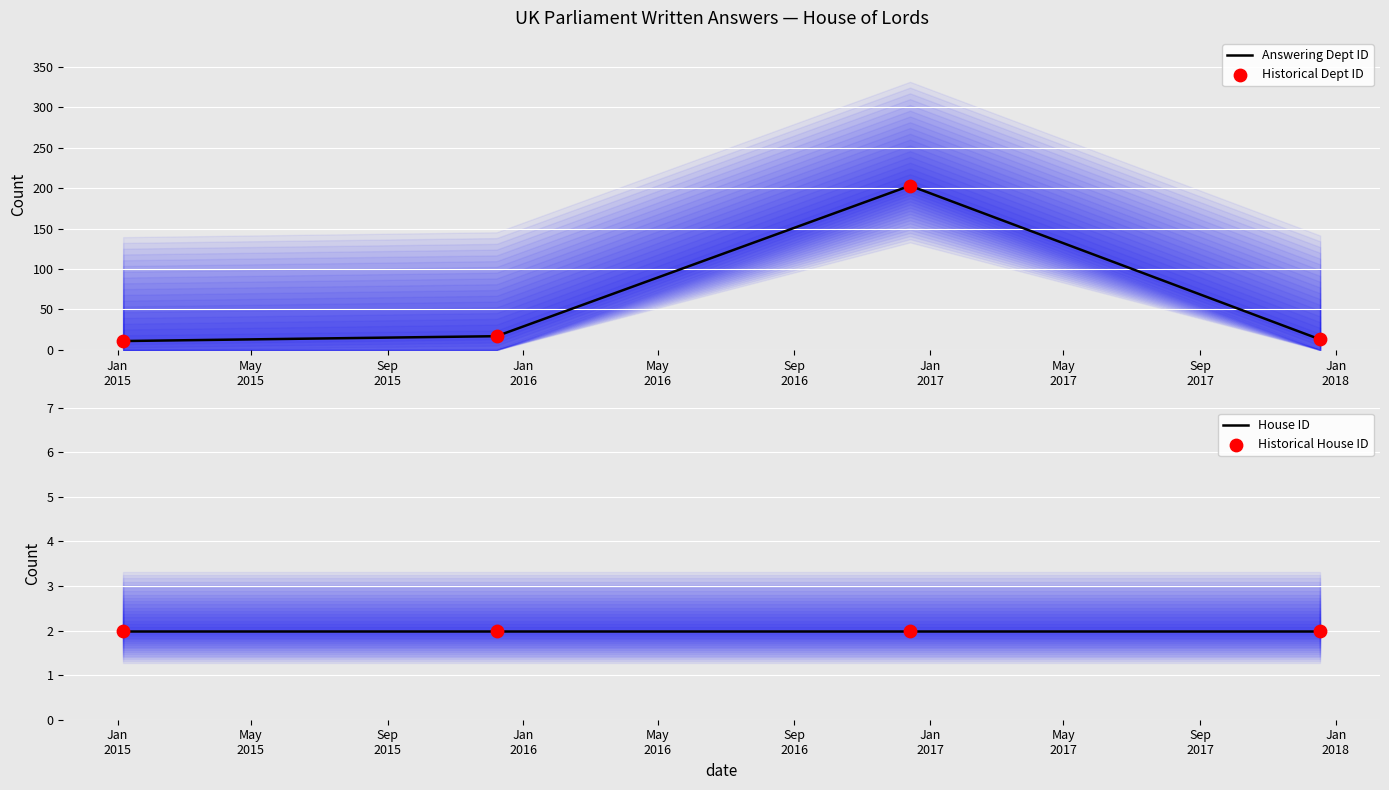

Which series reaches the minimum Y coordinate?

House ID